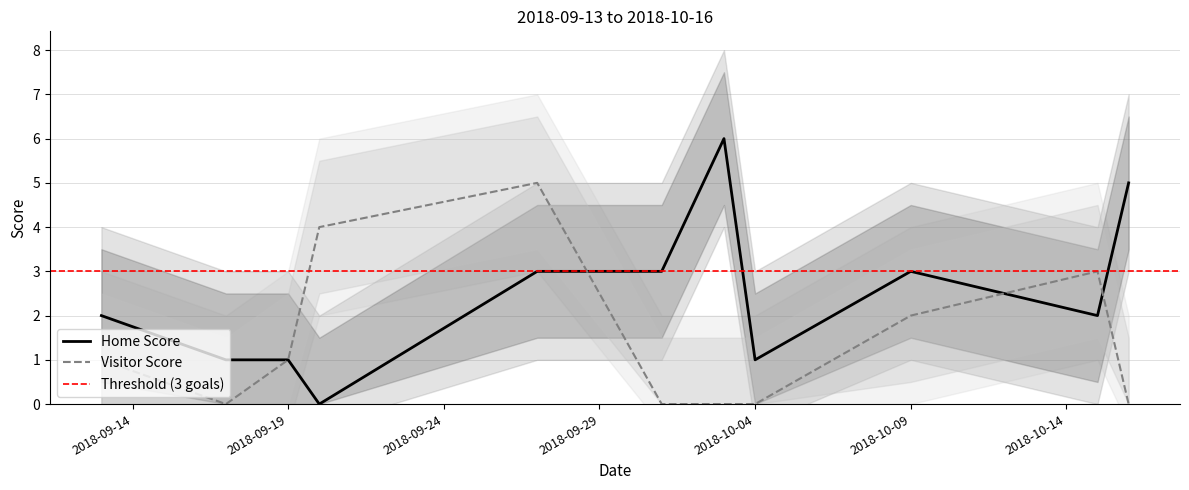

The value of Visitor Score at 2018-09-19 is 3. True or false?

False